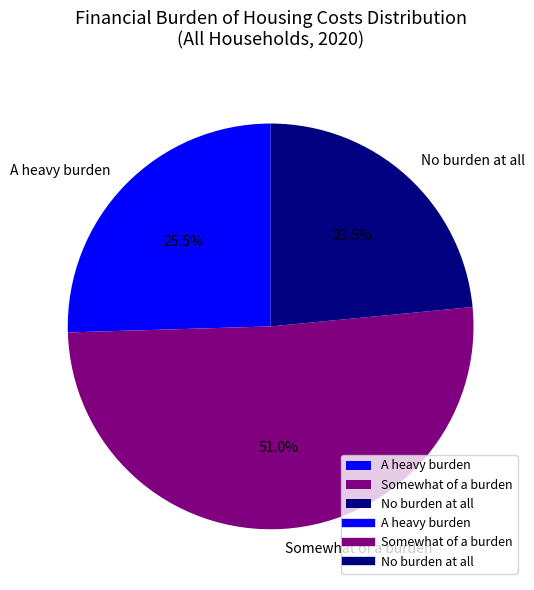

How many segments does this pie chart have?

3